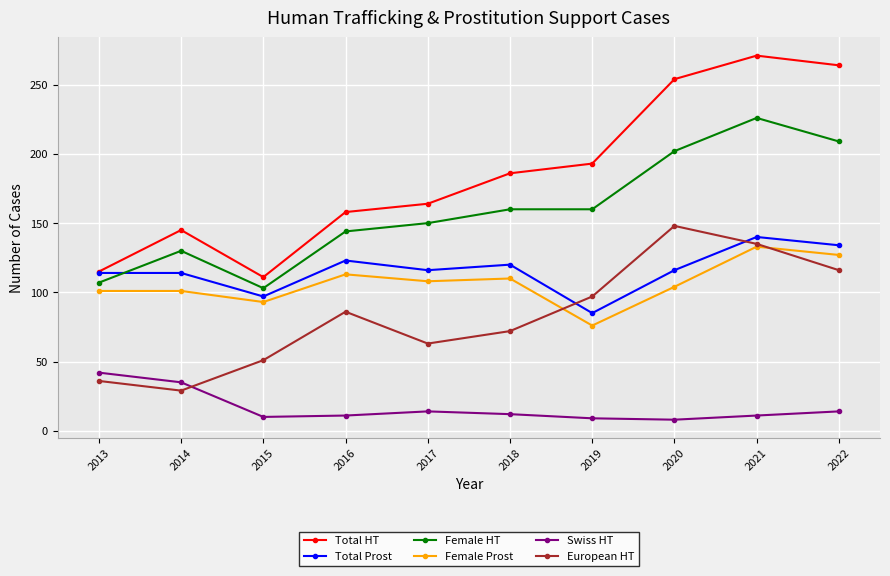

How many data points does each series have?

10